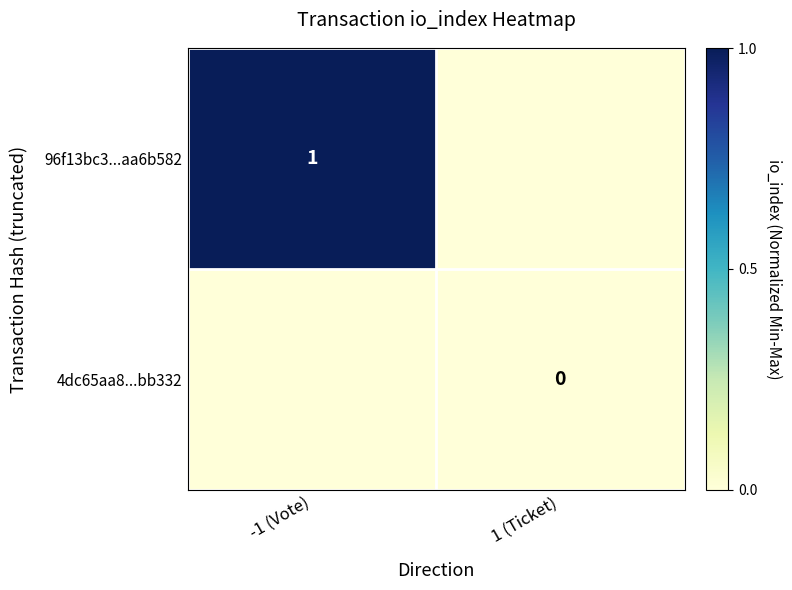

True or false: 96f13bc3...aa6b582 has a value of 2 at -1 (Vote).

False